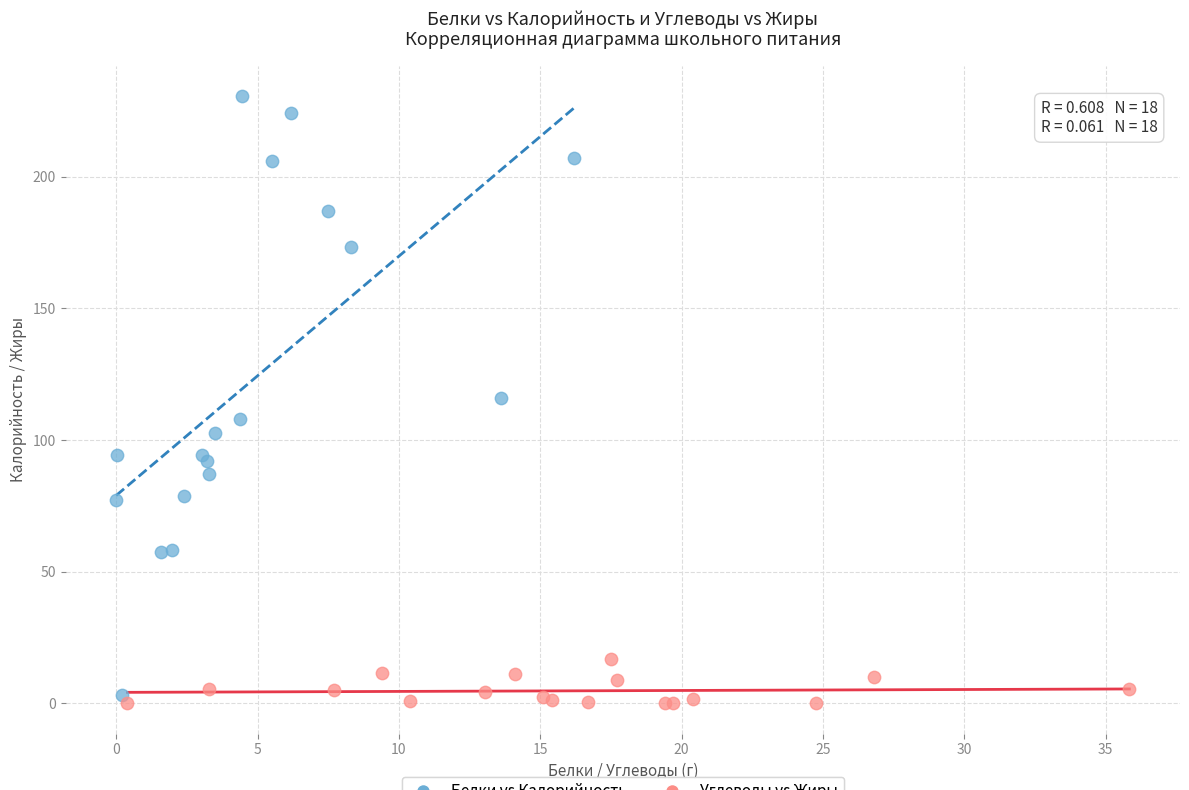

Which series has the widest spread of Y values?

Белки vs Калорийность